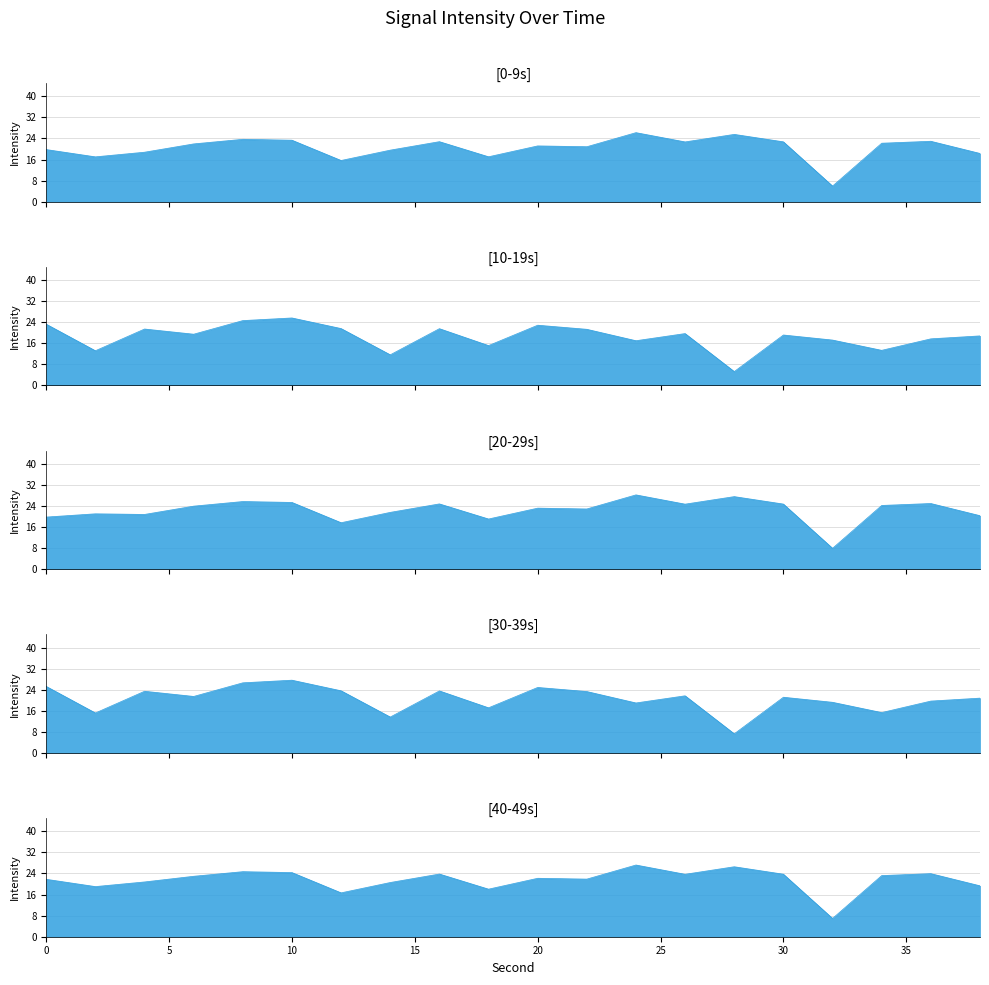

Does the chart have visible grid lines?

Yes